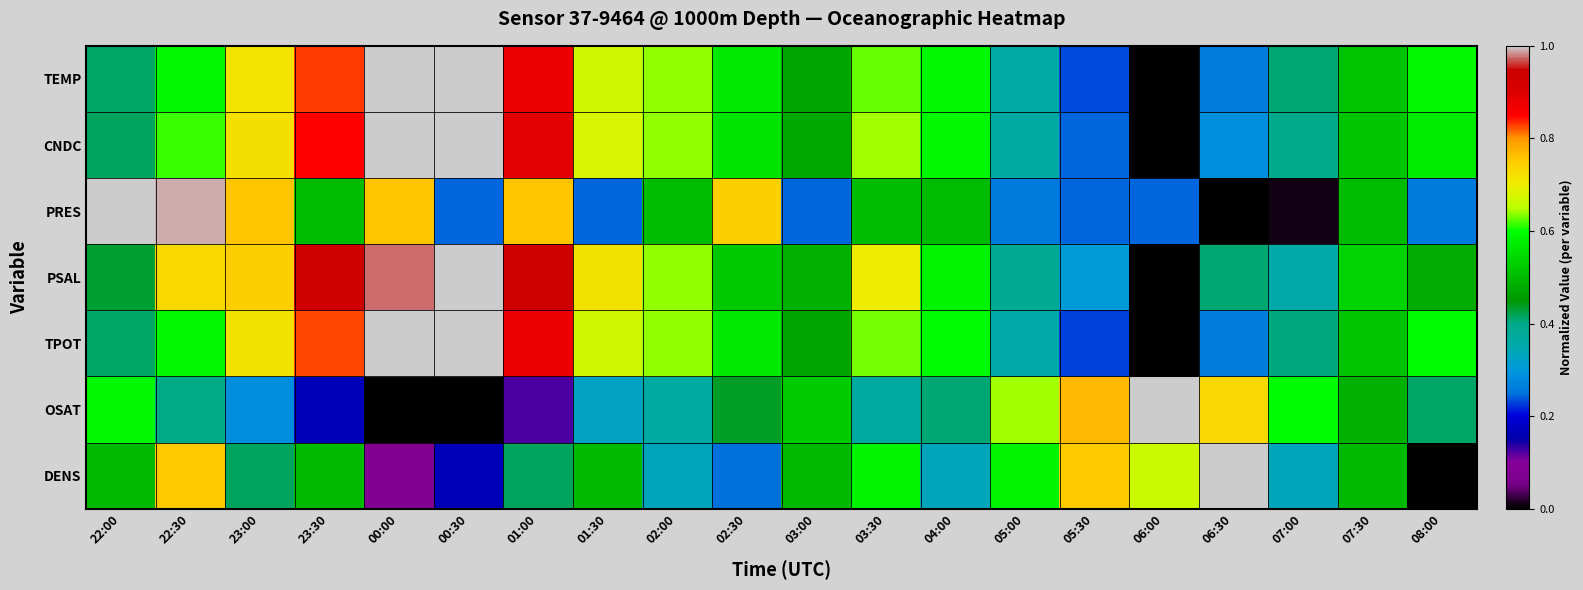

What is the spread (max minus min) of values at 06:30?

1.0